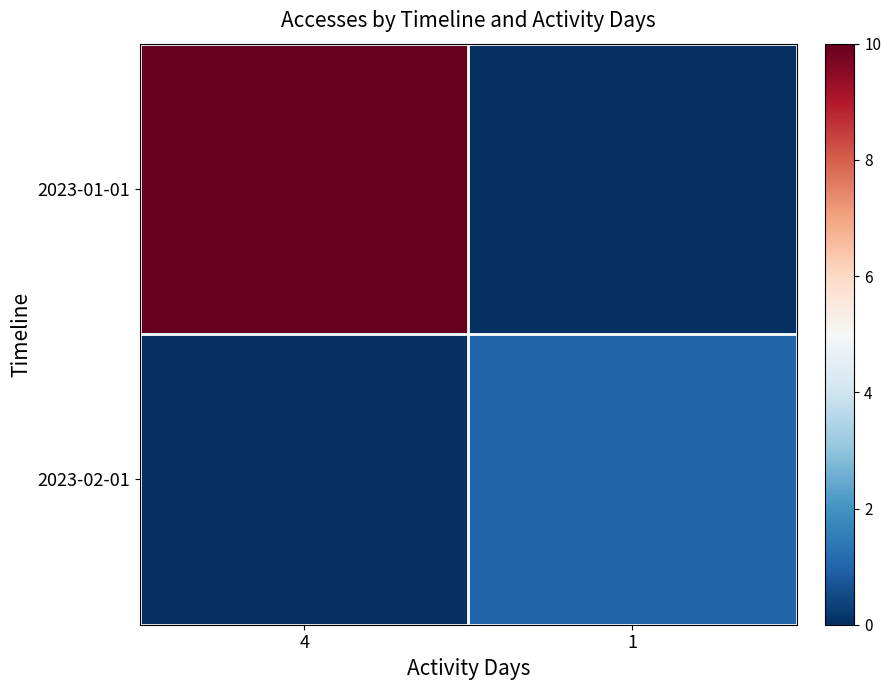

Reading right to left, transcribe all the data shown in this chart.

2023-01-01: 1=0	4=10
2023-02-01: 1=1	4=0